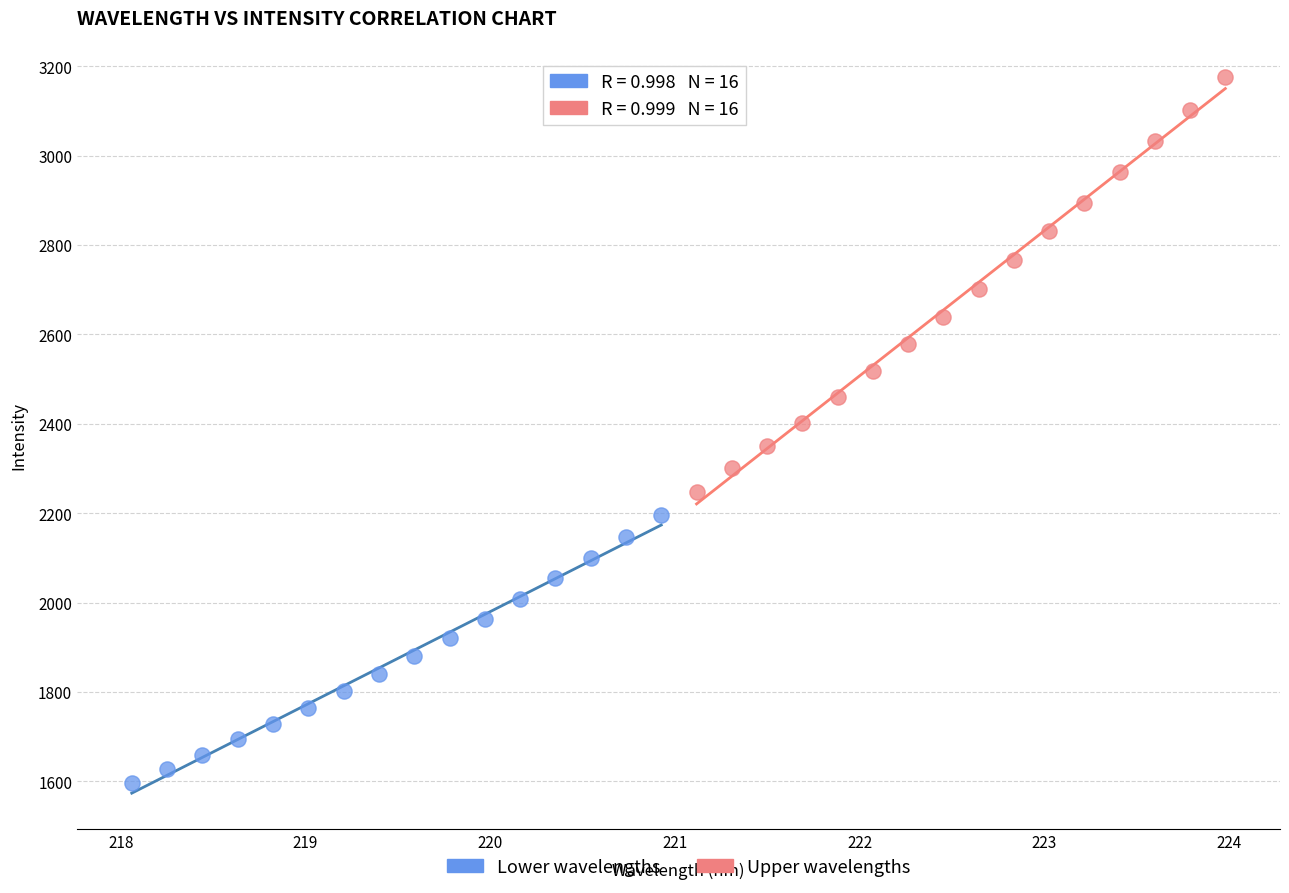

Which series has the widest spread of Y values?

Upper wavelengths